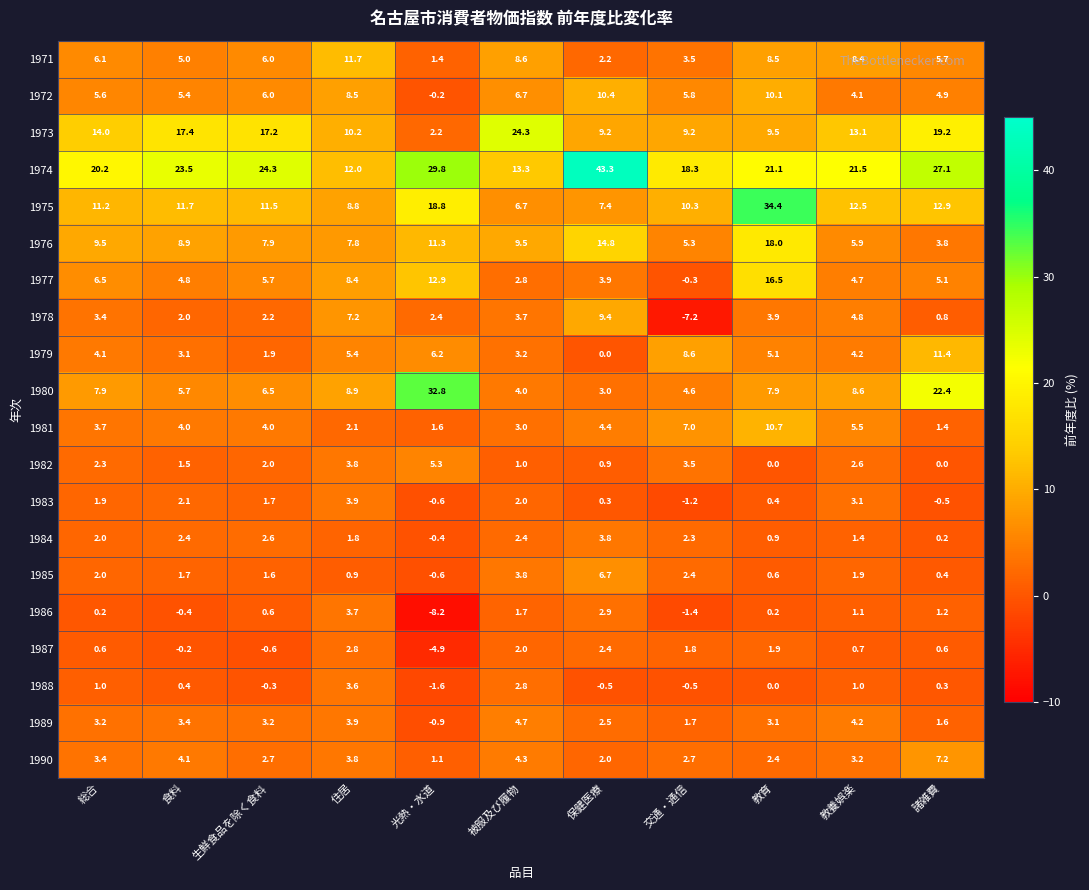

At 保健医療, list the series in order from largest to smallest.

1974, 1976, 1972, 1978, 1973, 1975, 1985, 1981, 1977, 1984, 1980, 1986, 1989, 1987, 1971, 1990, 1982, 1983, 1979, 1988